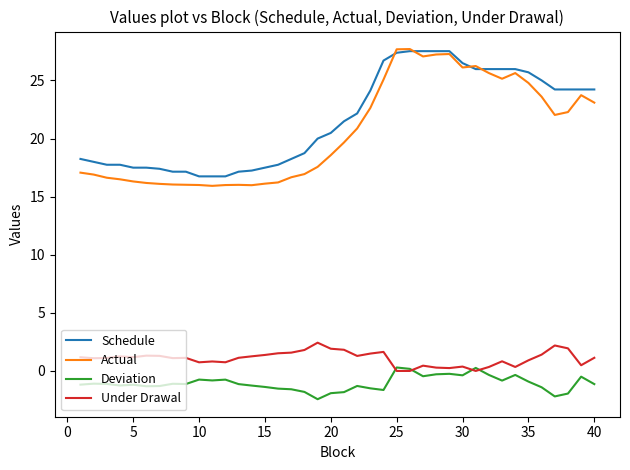

Which series has the largest range (max minus min)?

Actual